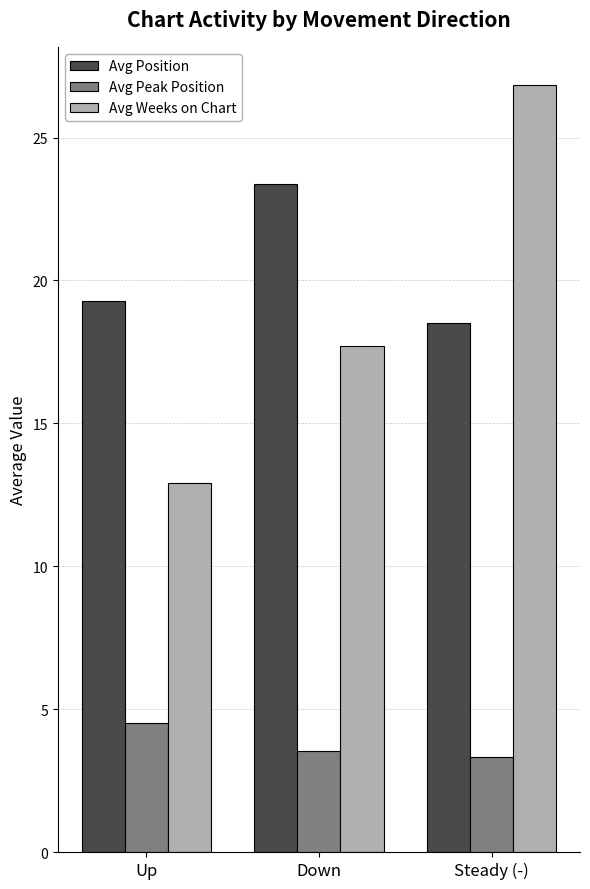

What is the minimum value for Avg Position?

18.5